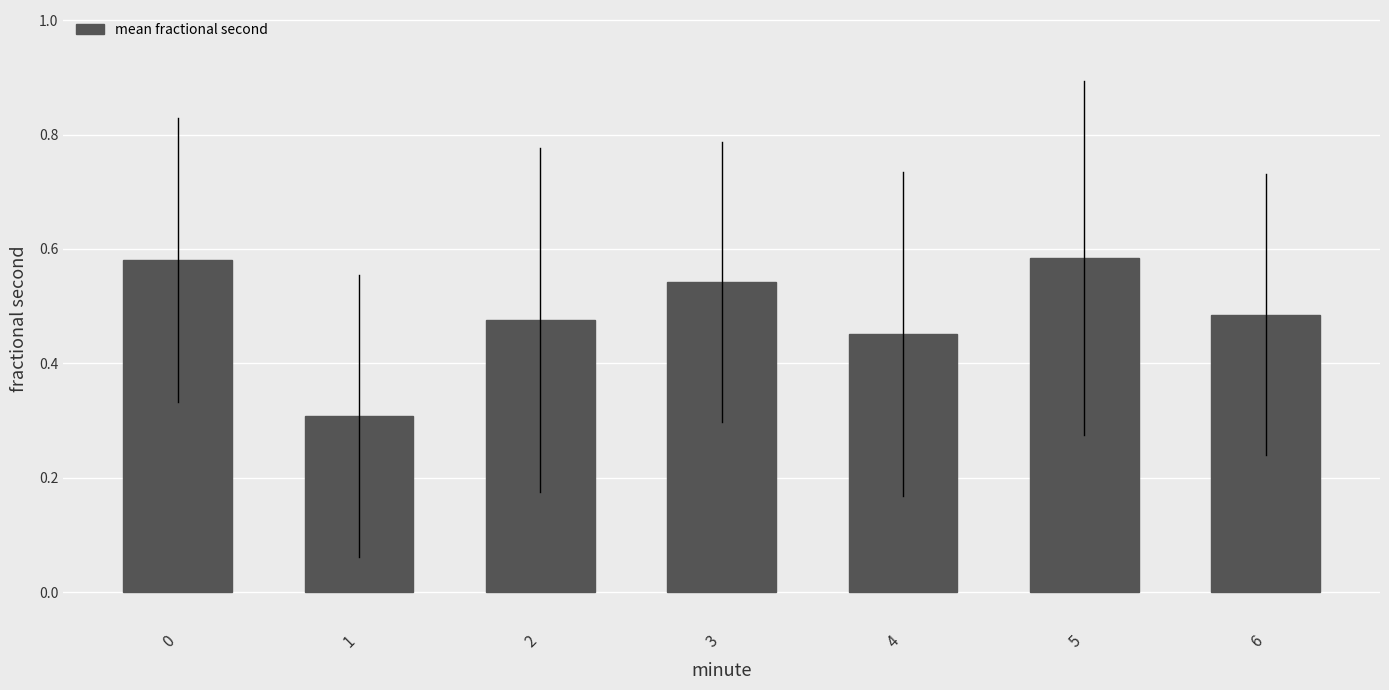

What is the change in value from 1 to 3?

+0.2